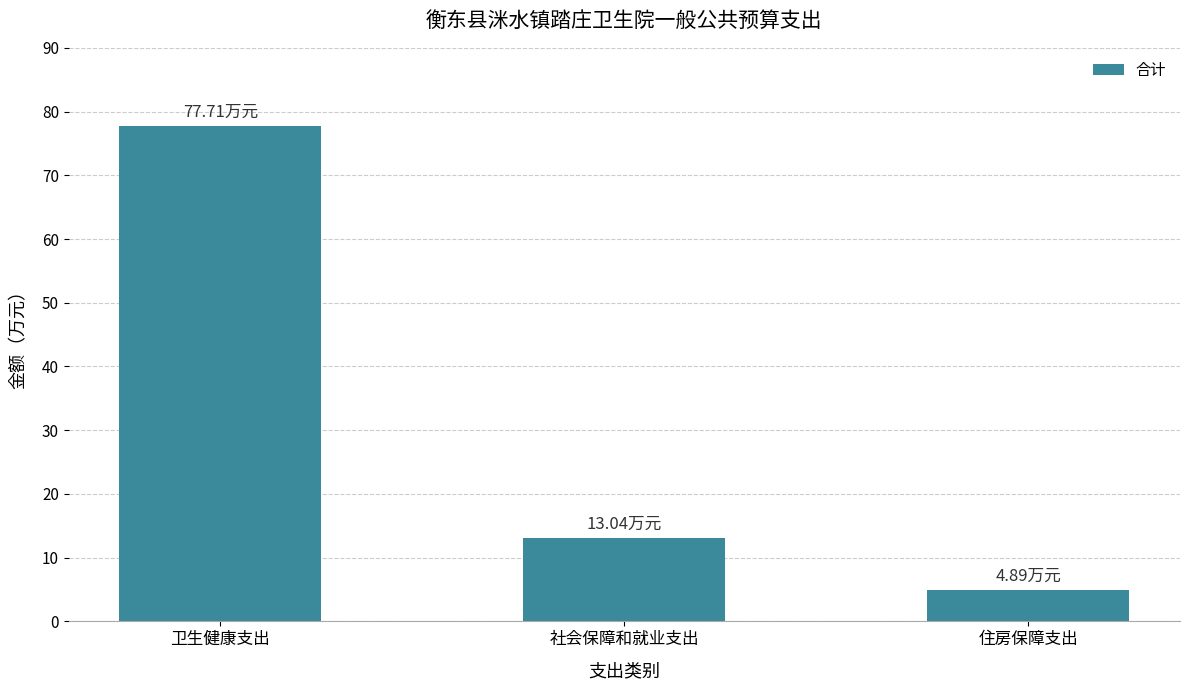

What is the difference between the values at 社会保障和就业支出 and 卫生健康支出?

64.7